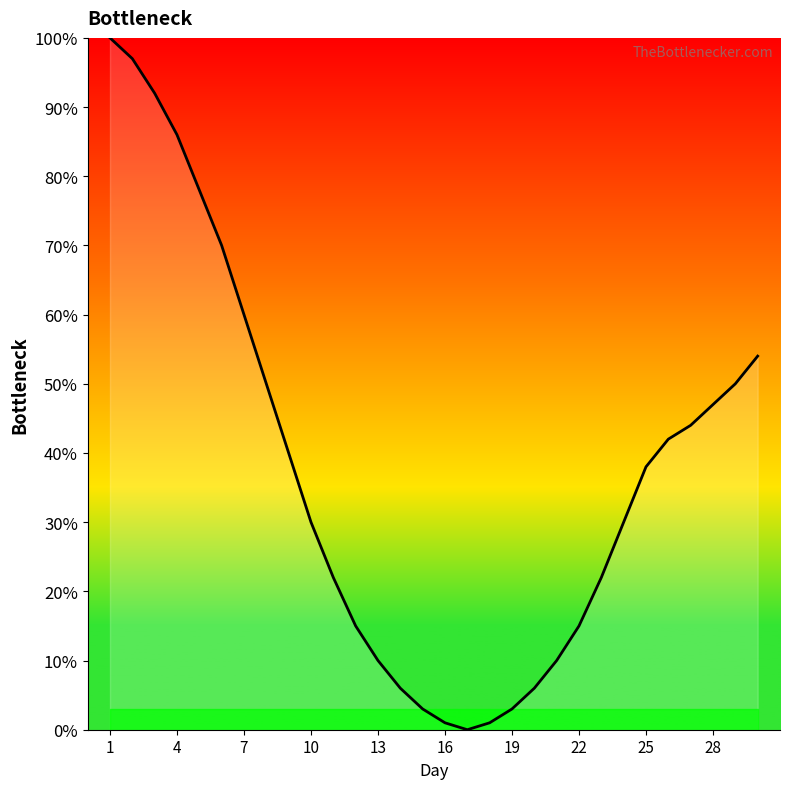

Read the value at 1, to the nearest 5.

100